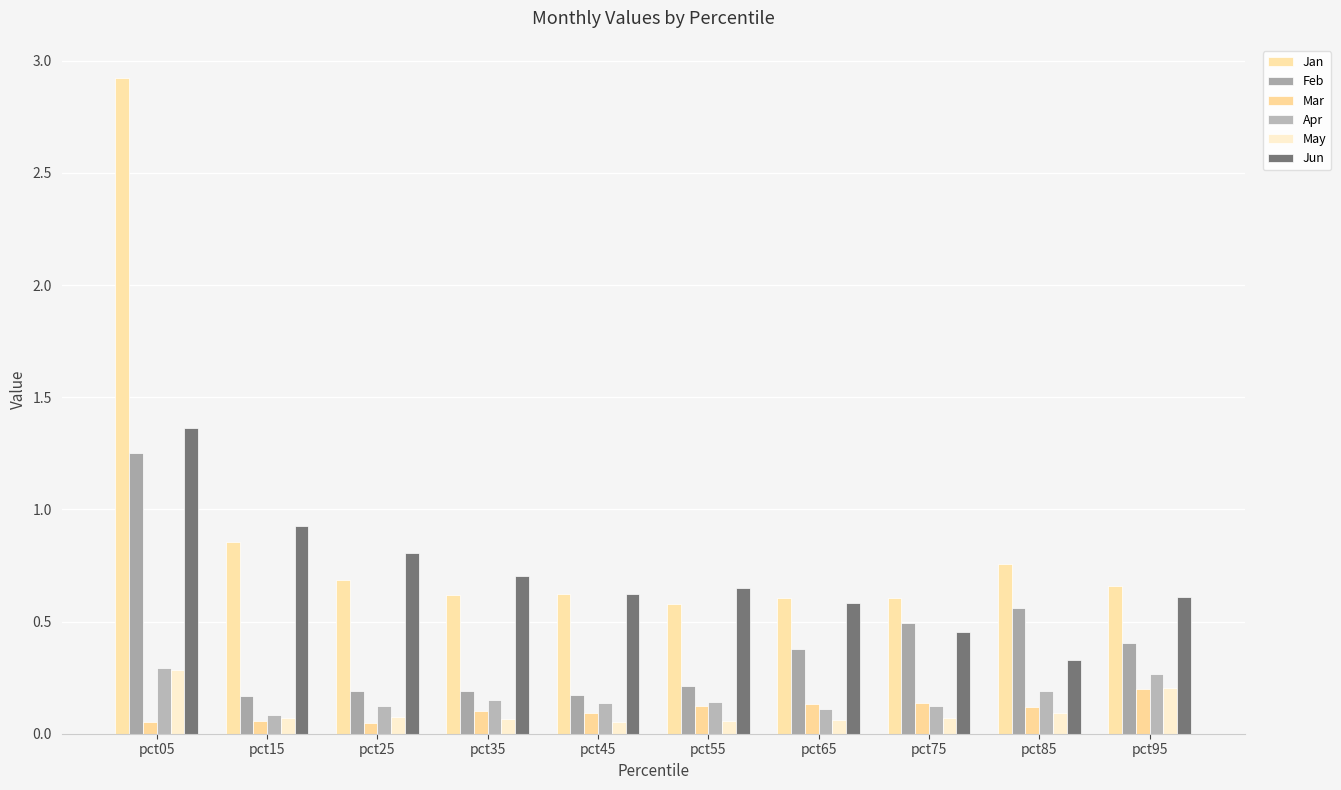

Which series has the largest range (max minus min)?

Jan